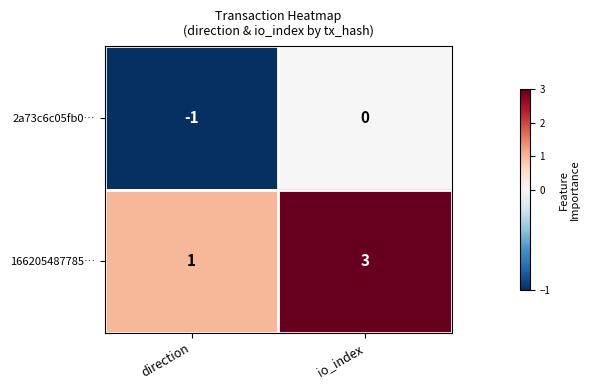

What is the sum of all 166205487785… values?

4